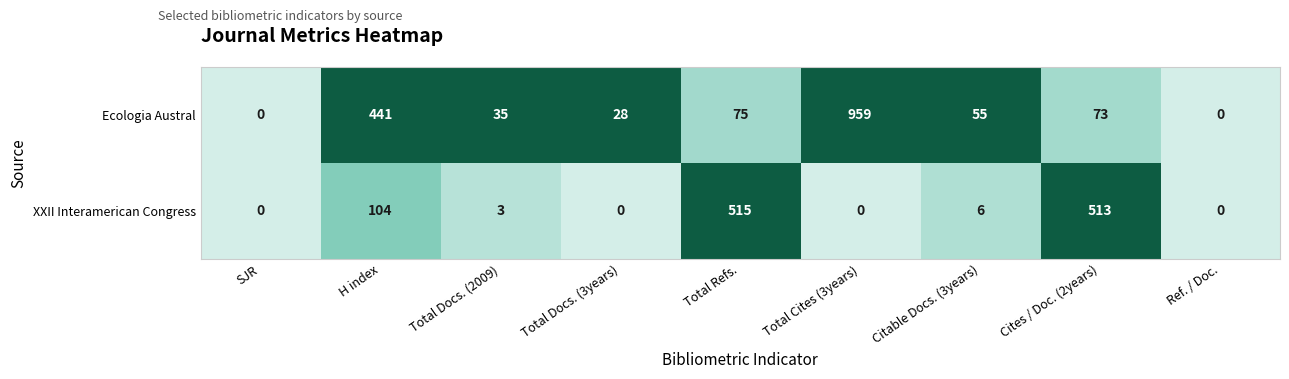

What is the difference between the maximum and minimum values in the Ecologia Austral series?

959